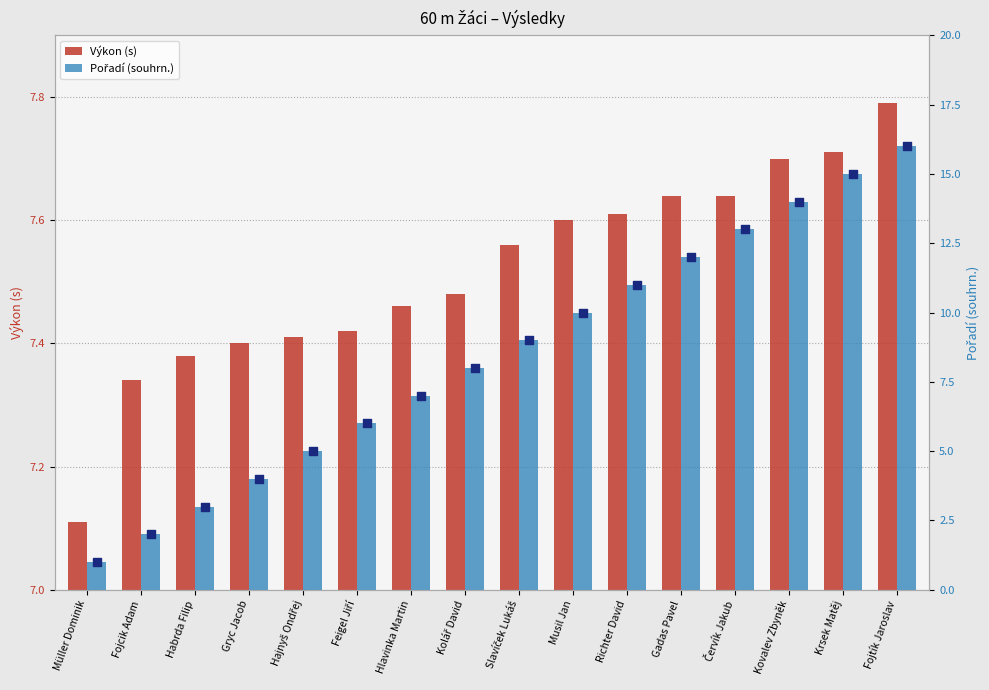

Which series reaches the maximum Y coordinate?

Pořadí (souhrn.)